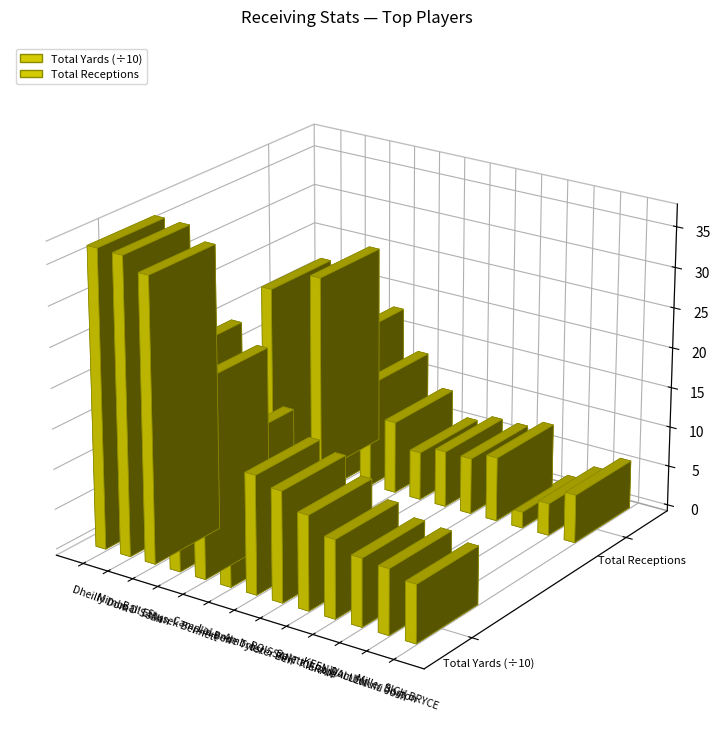

List the series in order of their overall mean, lowest first.

Total Receptions, Total Yards